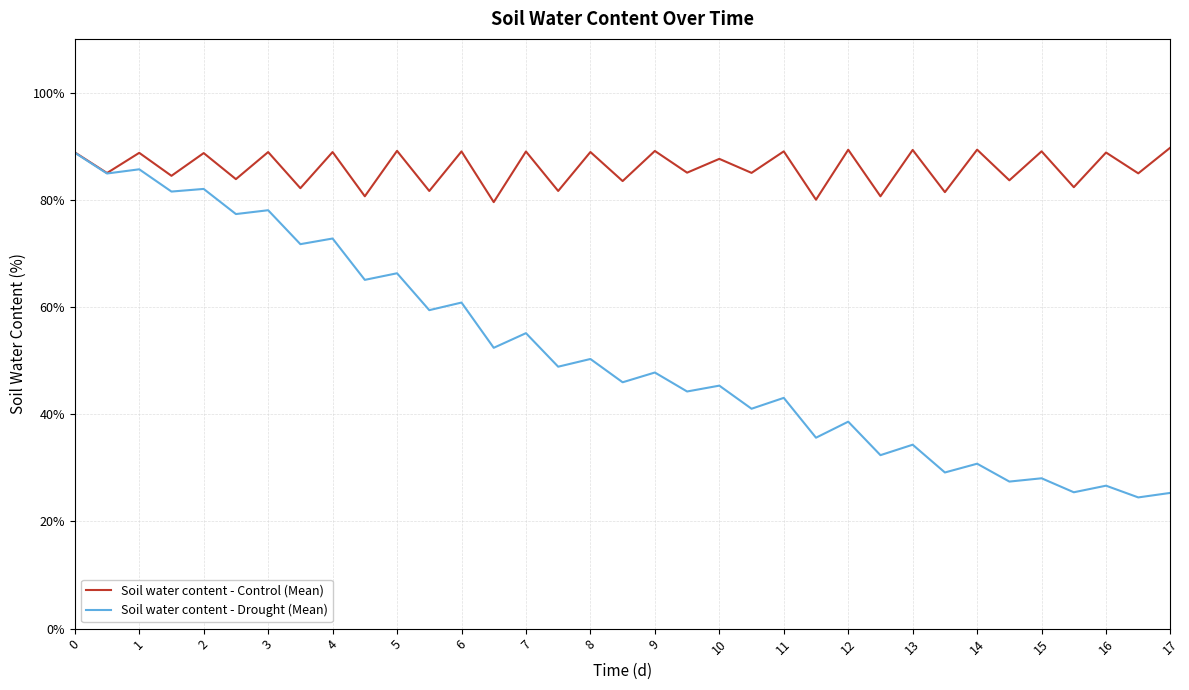

Rank the series by their maximum value, from lowest to highest.

Soil water content - Drought (Mean), Soil water content - Control (Mean)